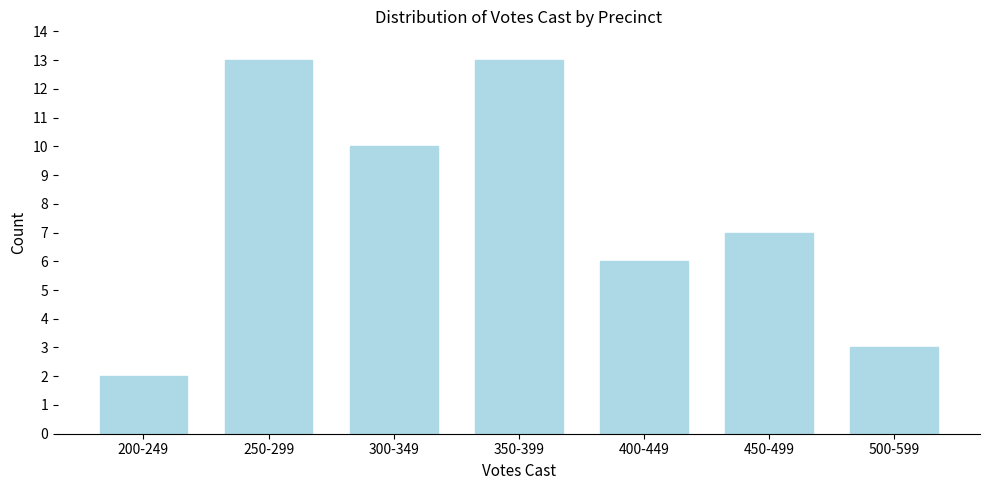

Reading left to right, extract all data points from this chart.

2	13	10	13	6	7	3